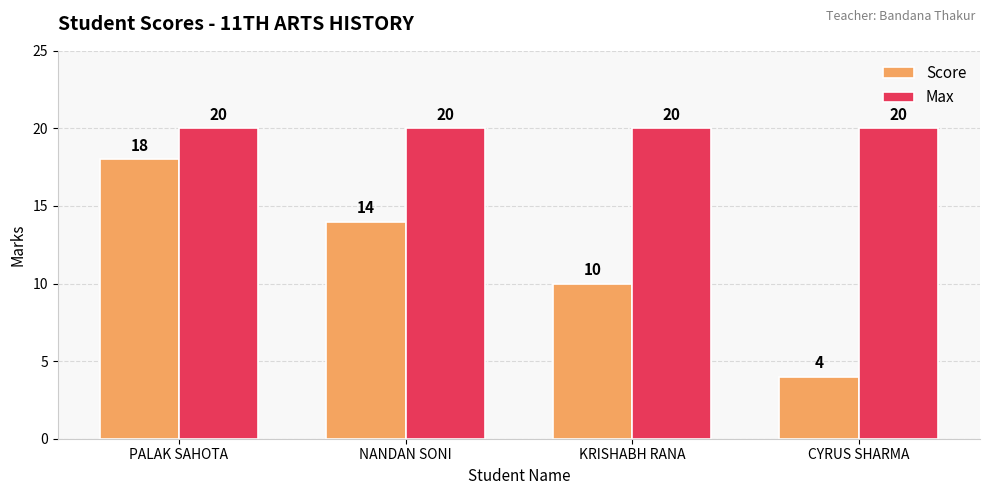

What is the minimum value for Score?

4